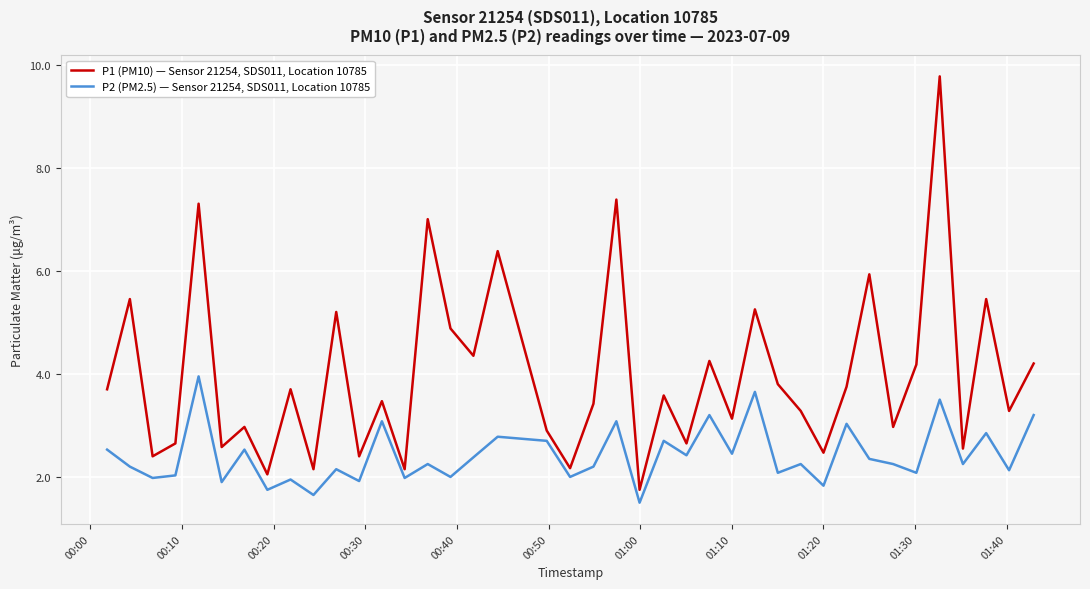

Which series has the largest total across all categories?

P1 (PM10) — Sensor 21254, SDS011, Location 10785